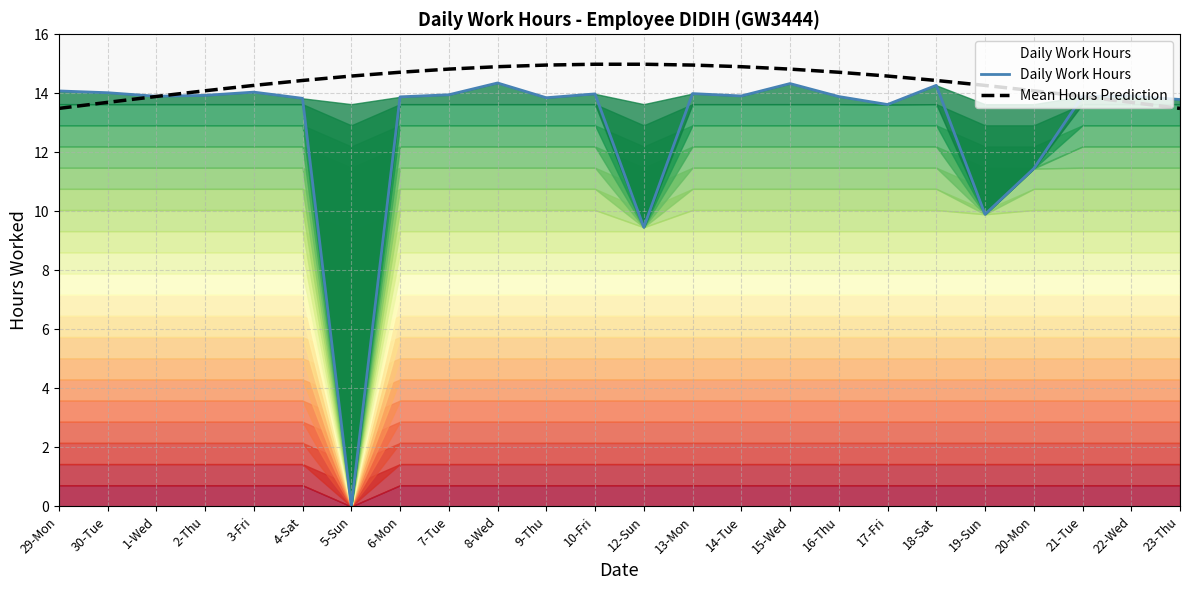

Where does the Daily Work Hours series first go above 13?

29-Mon